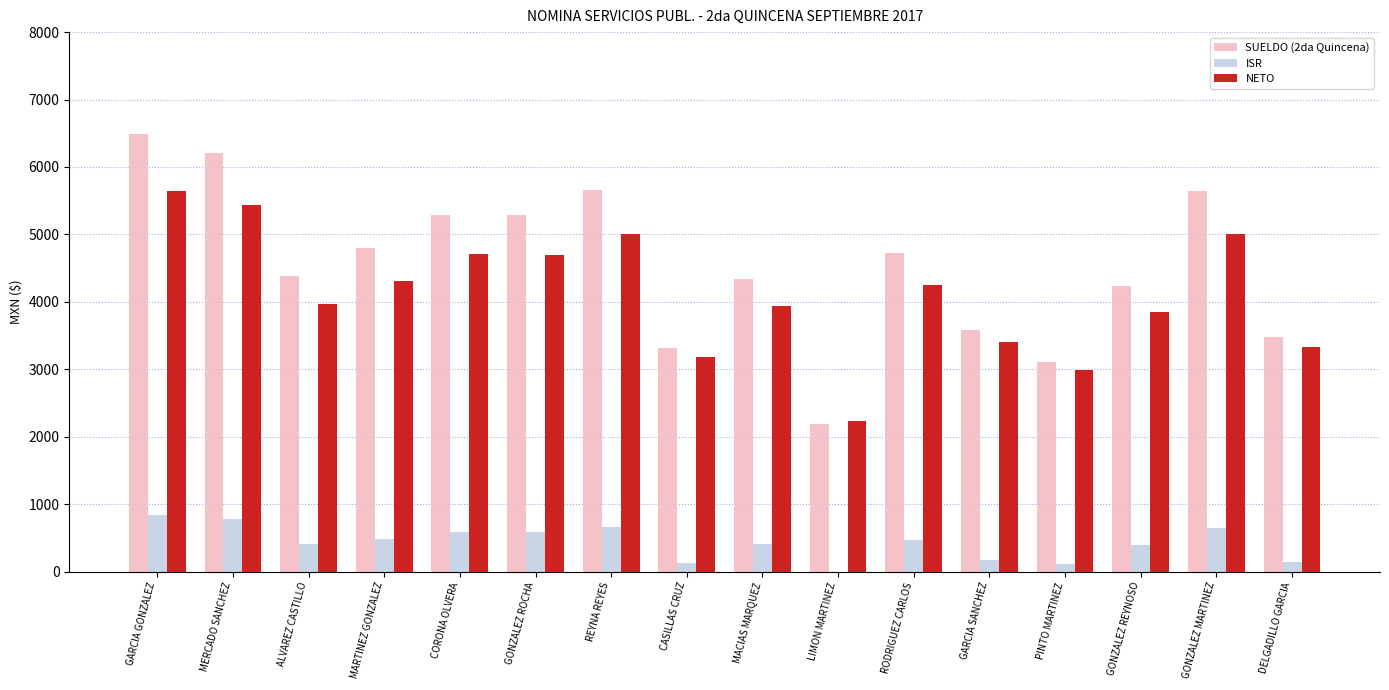

True or false: ISR has a value of 412.1 at MERCADO SANCHEZ.

False